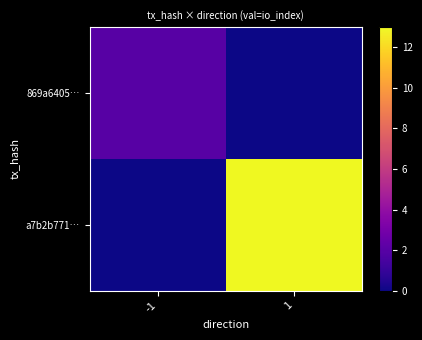

At 1, list the series in order from smallest to largest.

869a6405…, a7b2b771…